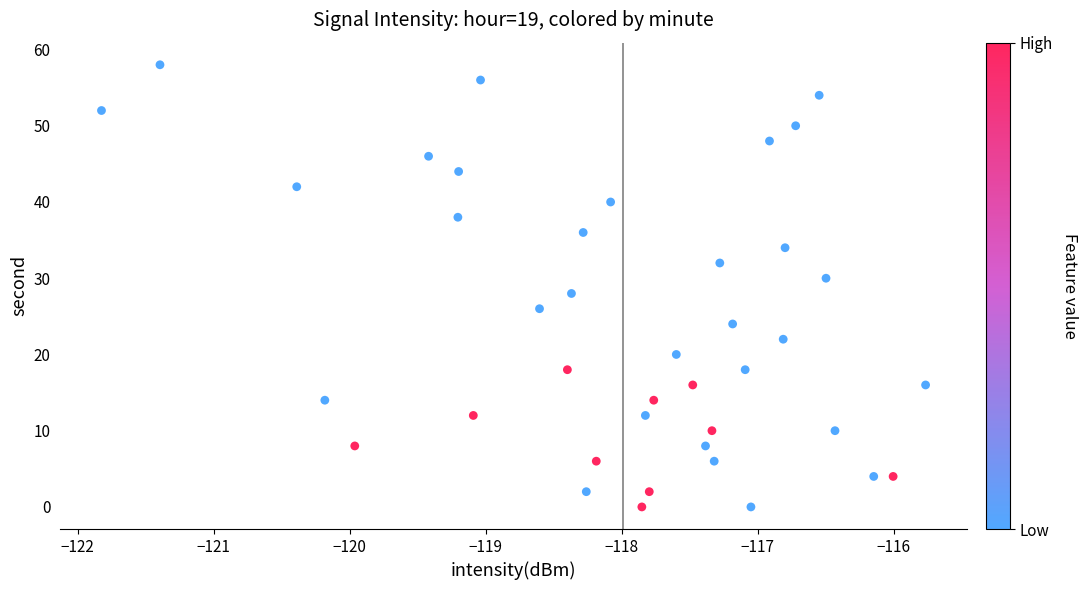

What is the range of Y values (max minus min)?

58